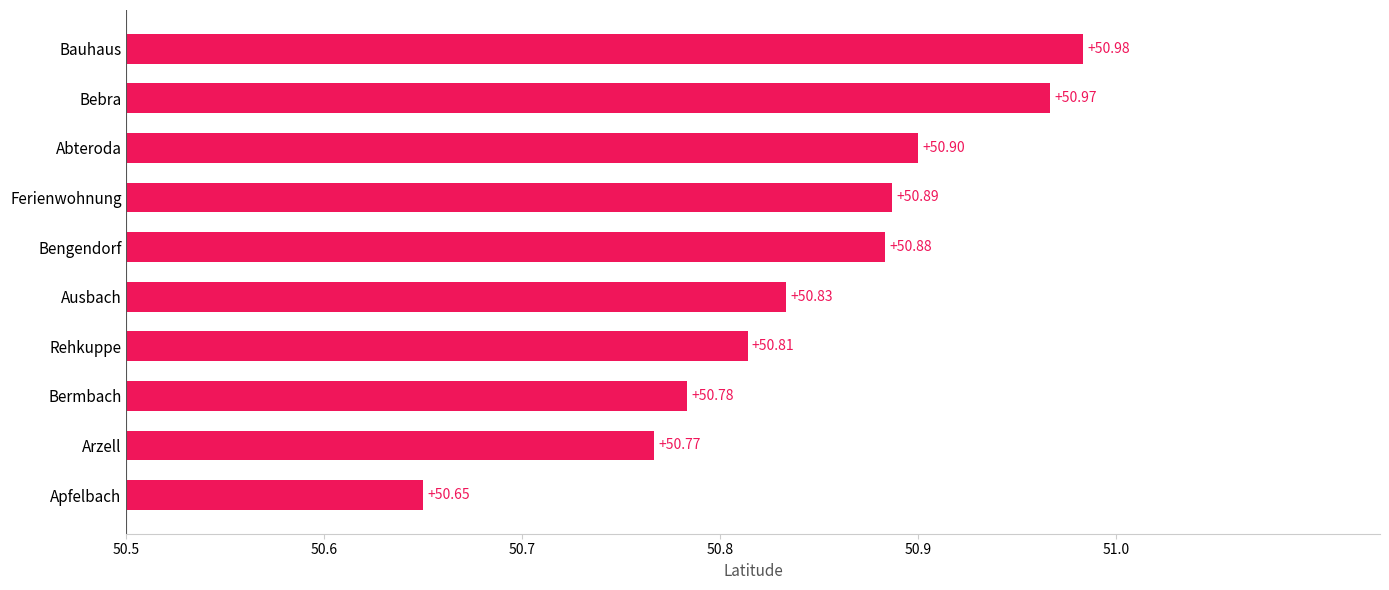

What is the difference between the maximum and second lowest values?

0.2